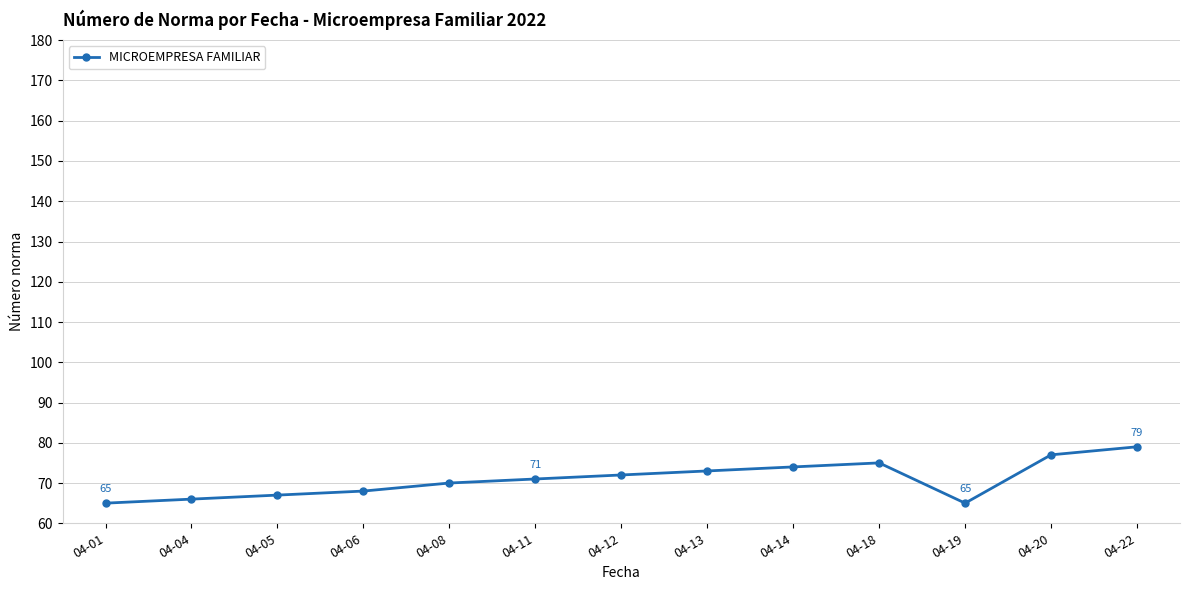

What is the sum of the values at 04-18 and 04-19?

140